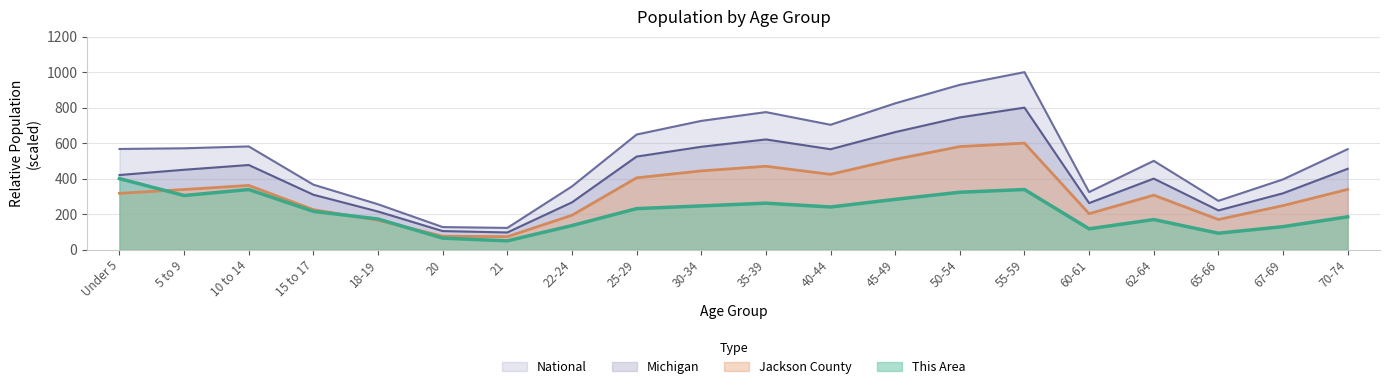

What is the average value of the National series?

530.5